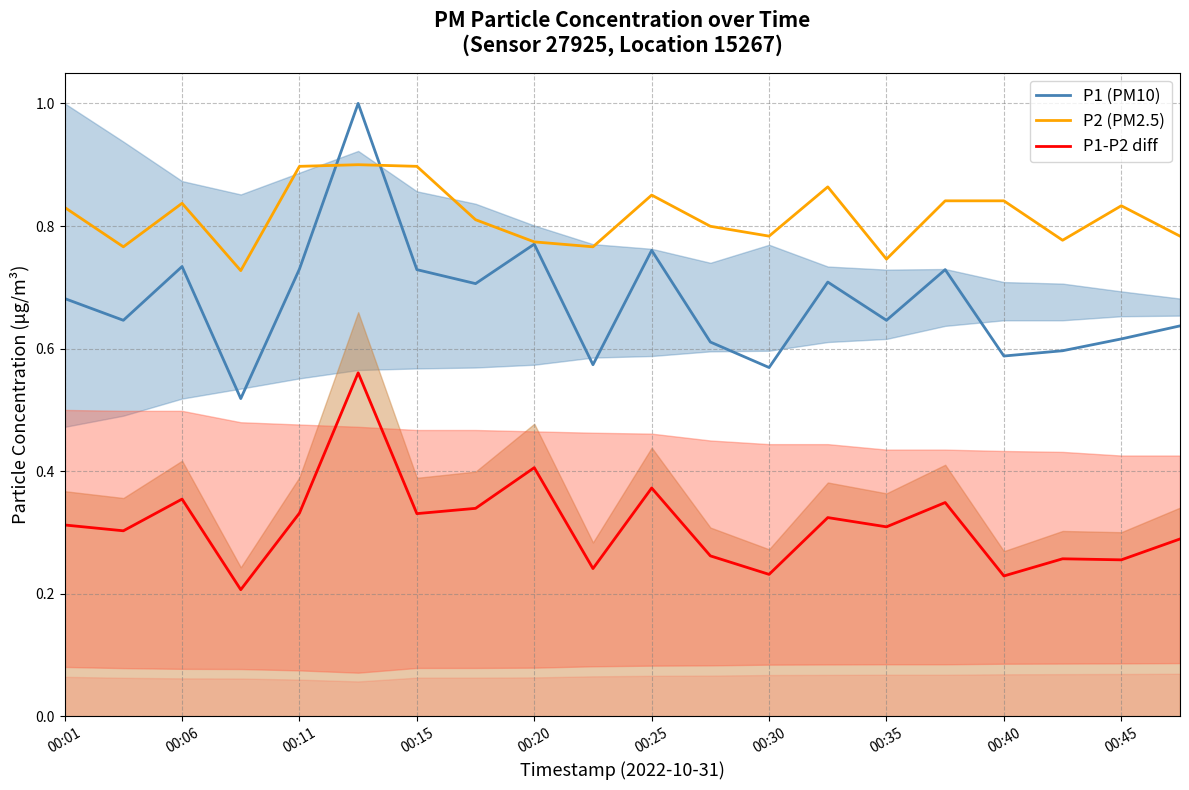

What is the difference between the second highest and minimum values in the P1 (PM10) series?

0.3